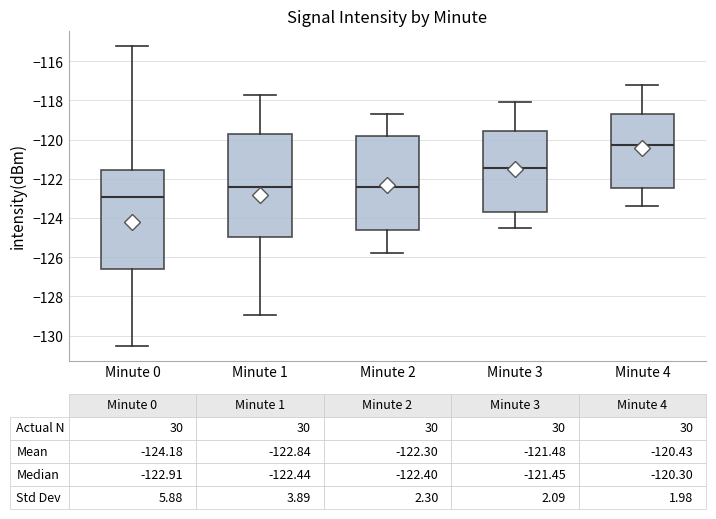

Comparing the boxes themselves (not the whiskers), which one is the tallest?

Minute 1